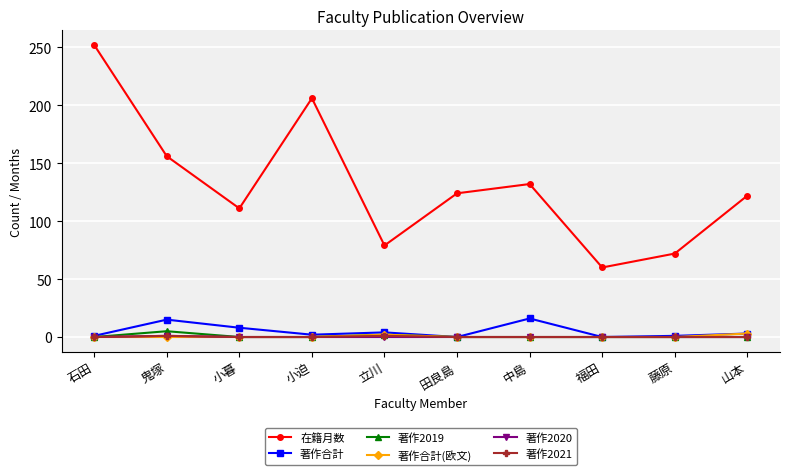

True or false: 著作2021 and 在籍月数 cross at least once.

False